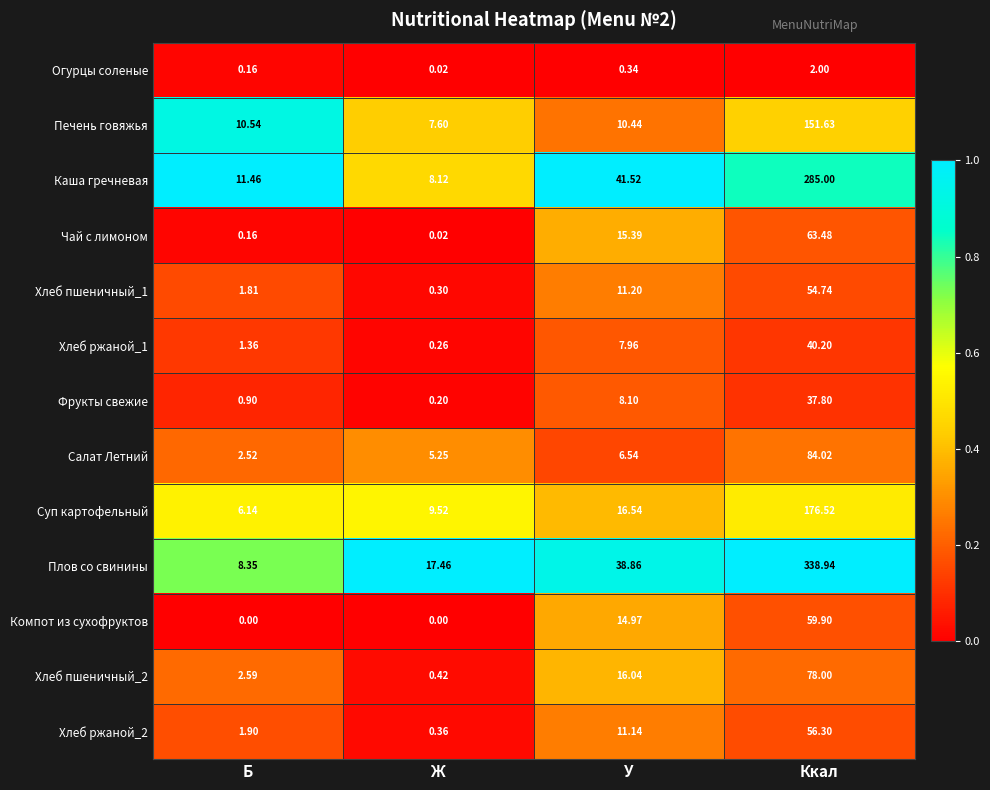

Which series changed the most between Ж and У?

Каша гречневая